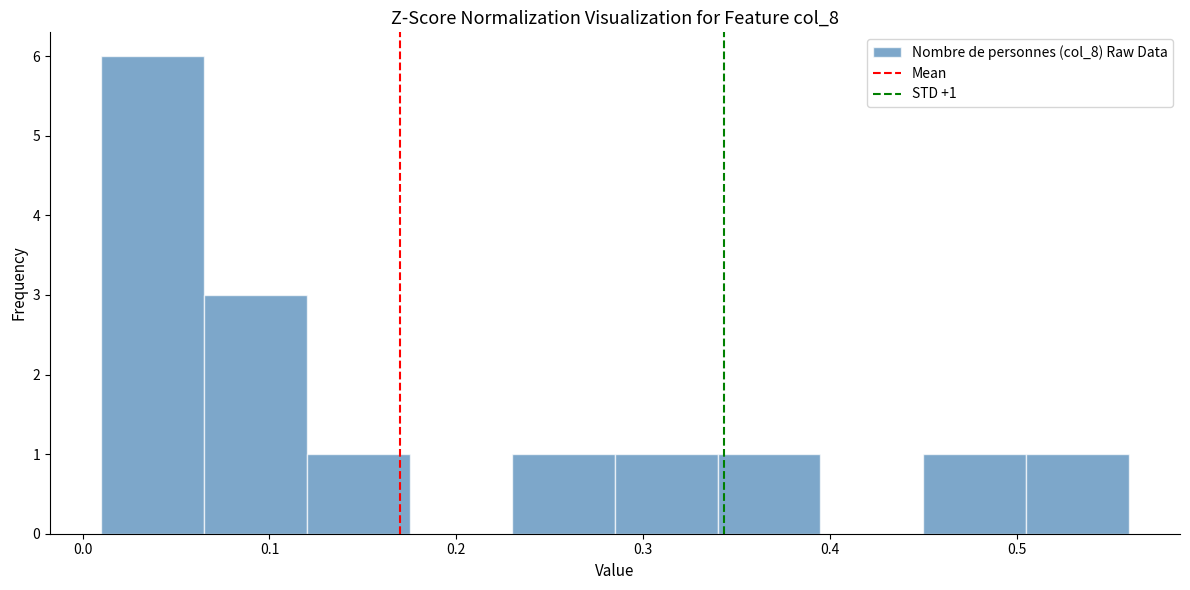

Which range on the x-axis has the tallest bar?

0.010 to 0.065